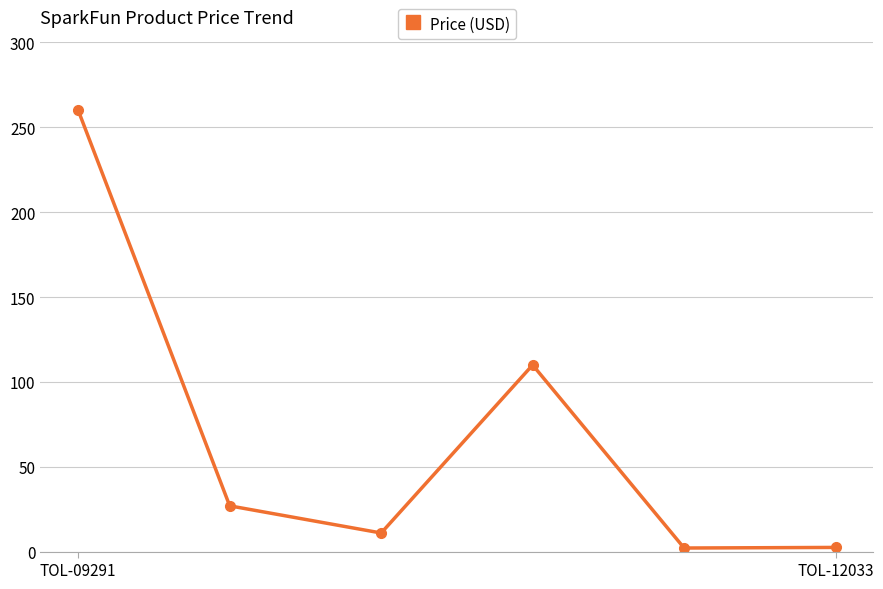

How many series are shown in this chart?

1